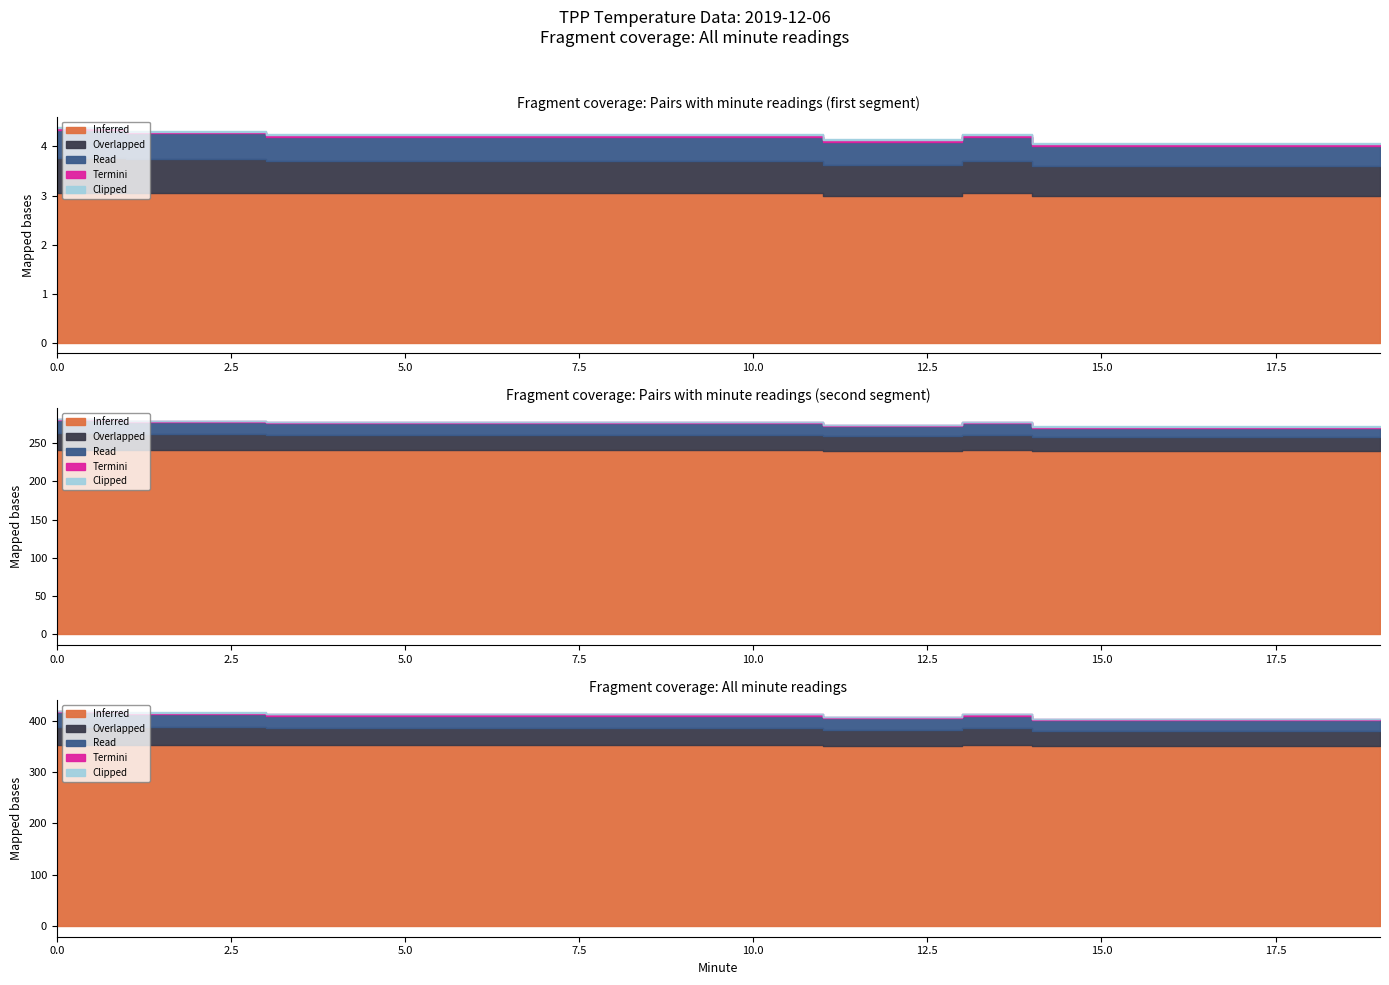

Does the chart have visible grid lines?

No